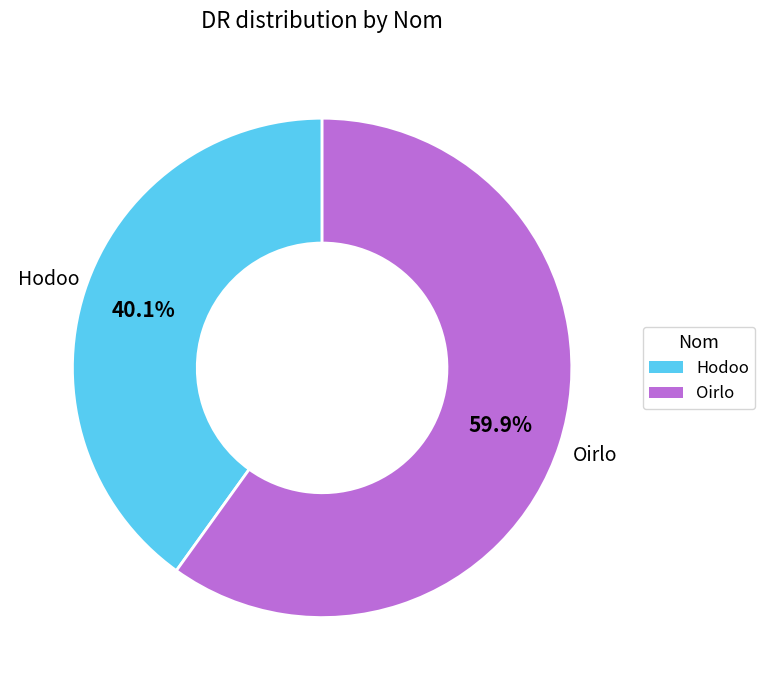

Is there a majority slice in this chart?

Yes